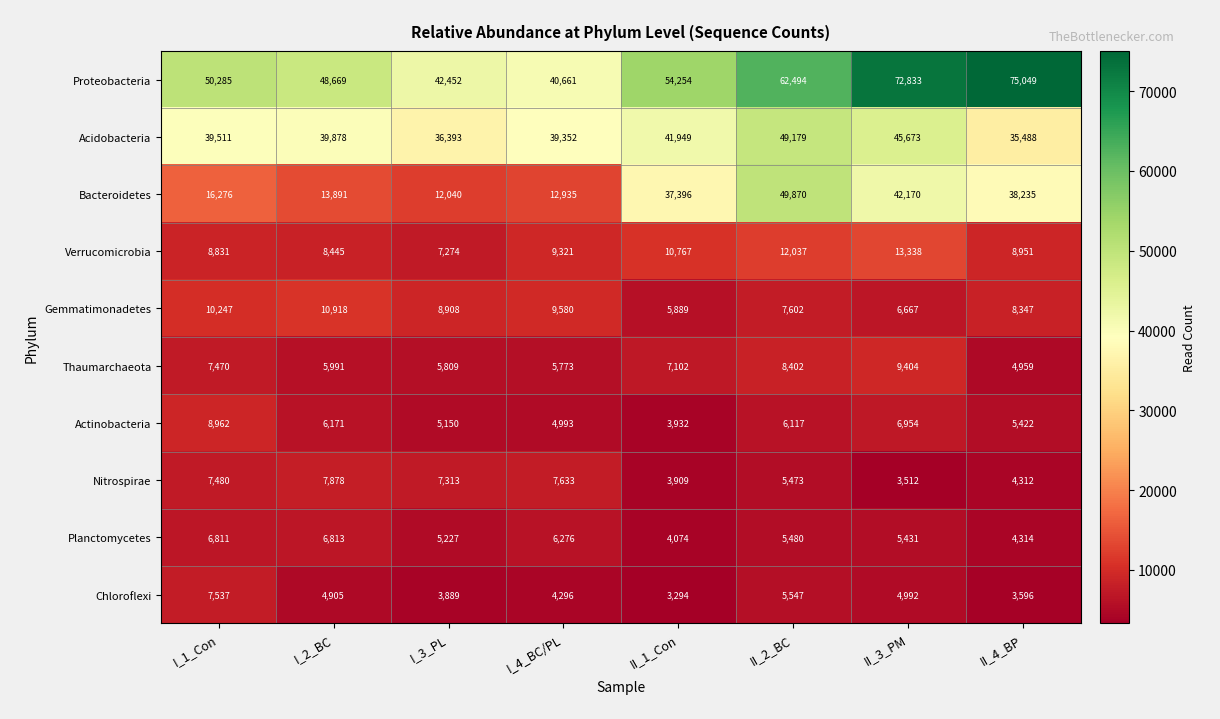

How many distinct data groups are displayed?

10